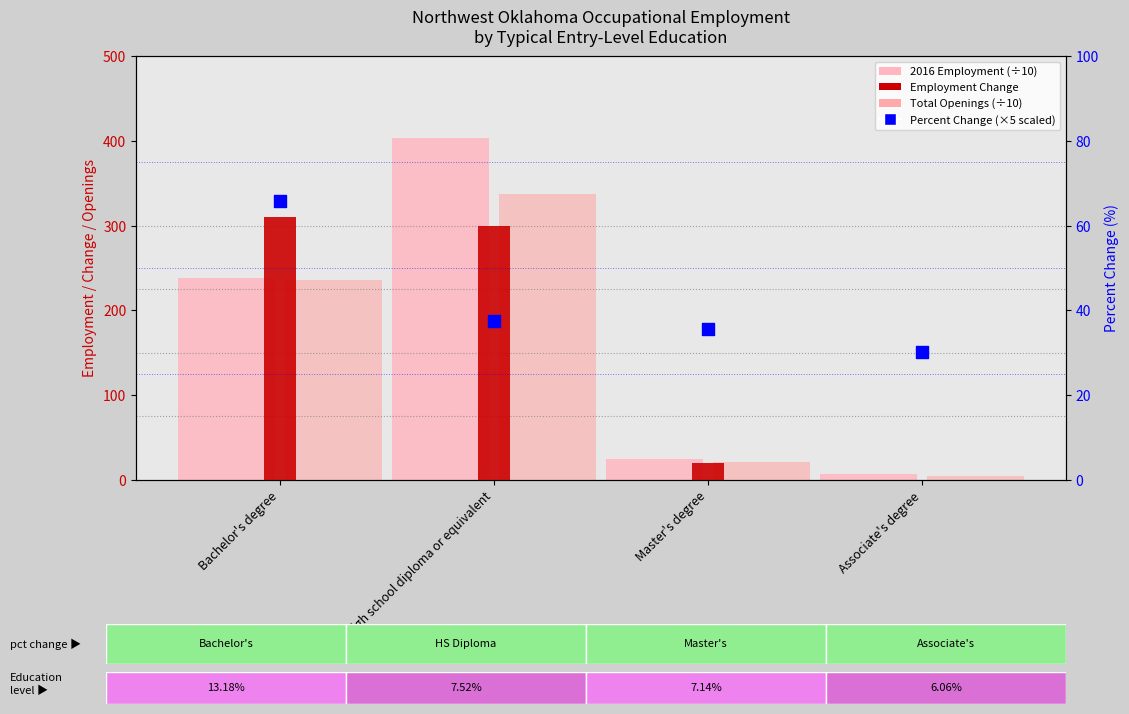

Which series reaches the maximum Y coordinate?

2016 Employment (÷10)